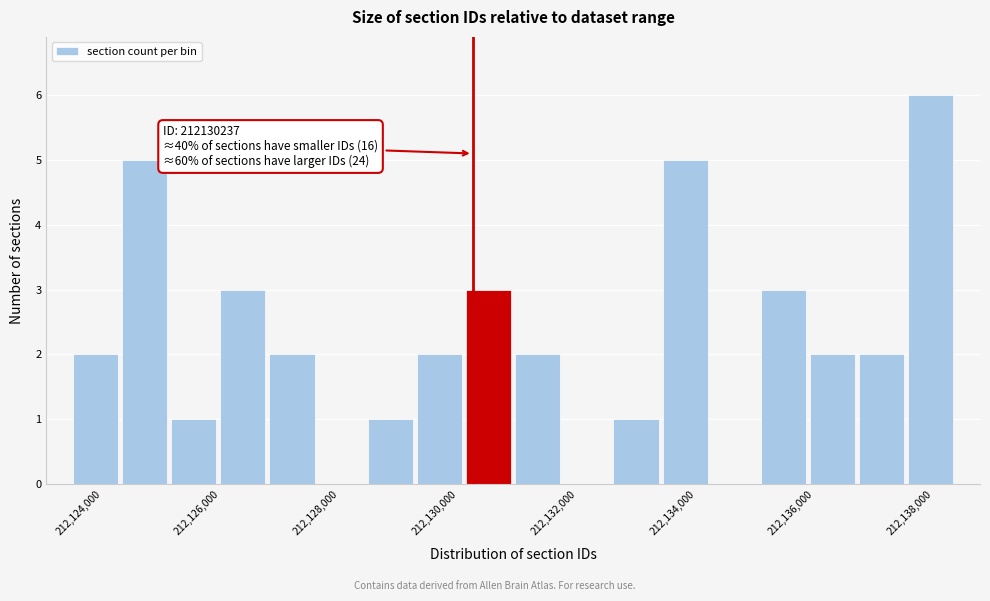

Over which range of the x-axis is the bar tallest?

212137600 to 212138400